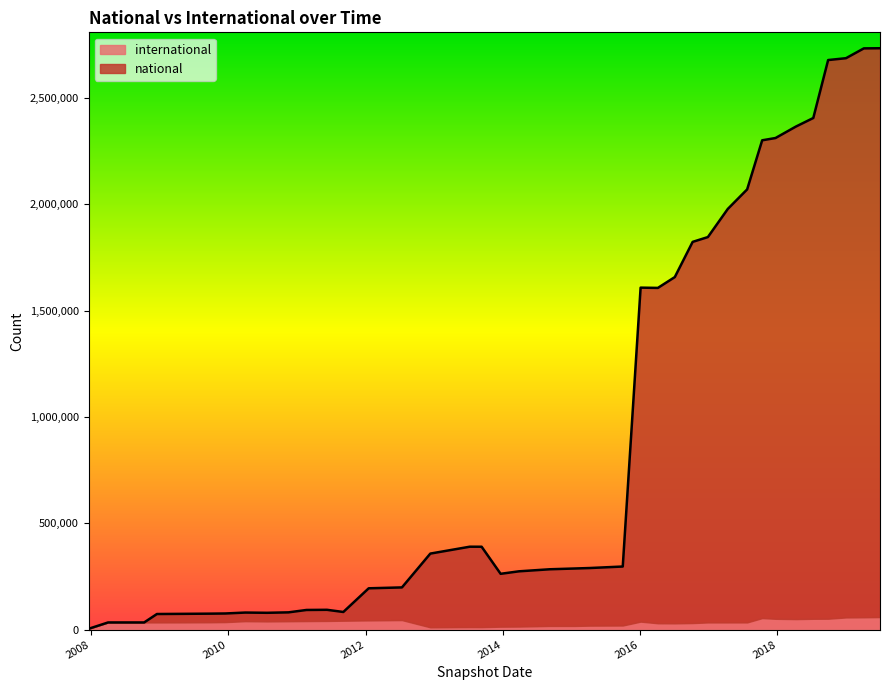

True or false: the data has more than 2 interior local peaks.

True